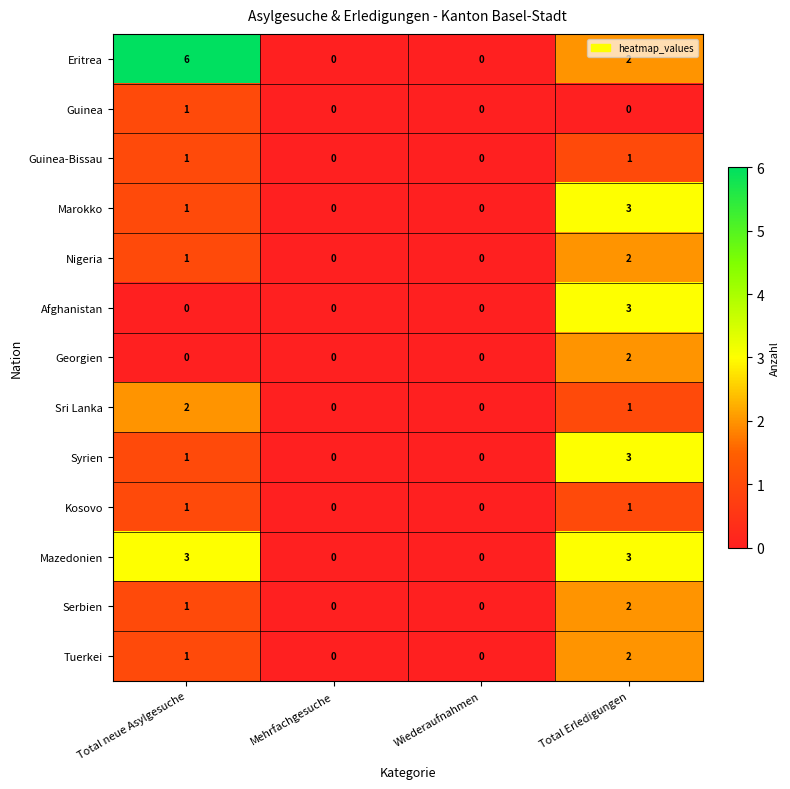

Is the value of Guinea at Total neue Asylgesuche greater than the value of Marokko at Total Erledigungen?

No